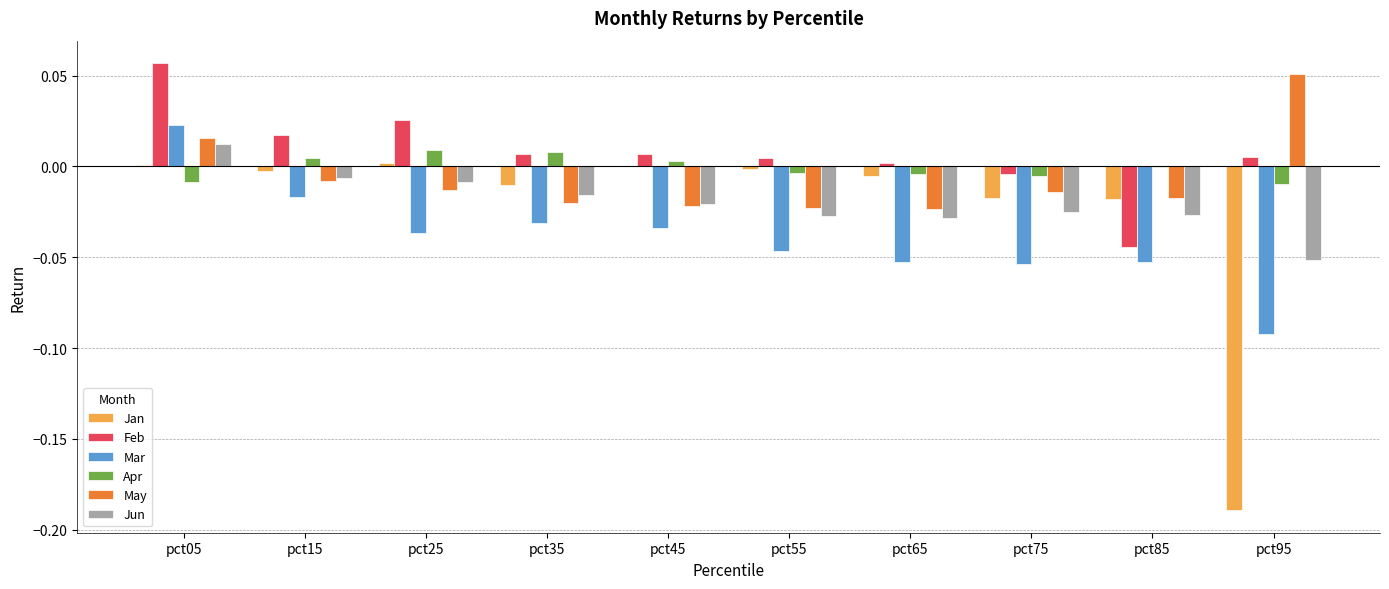

Which series has the largest range (max minus min)?

Jan